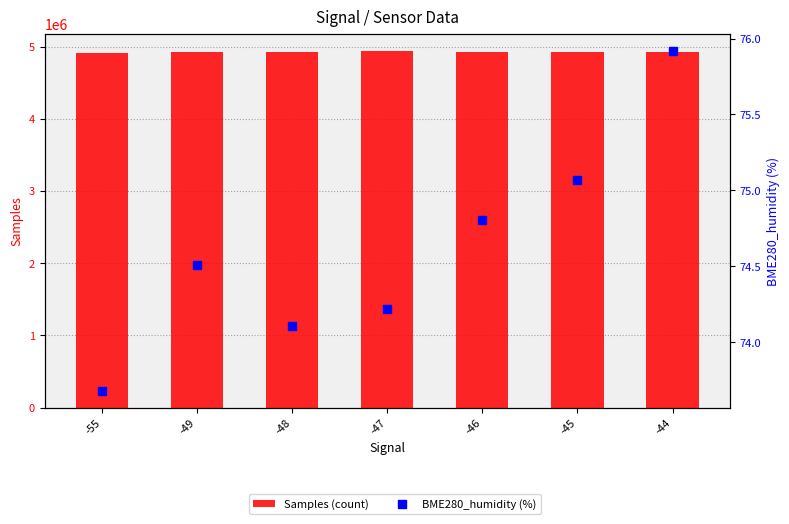

What is the minimum value for Samples (count)?

4916568.0